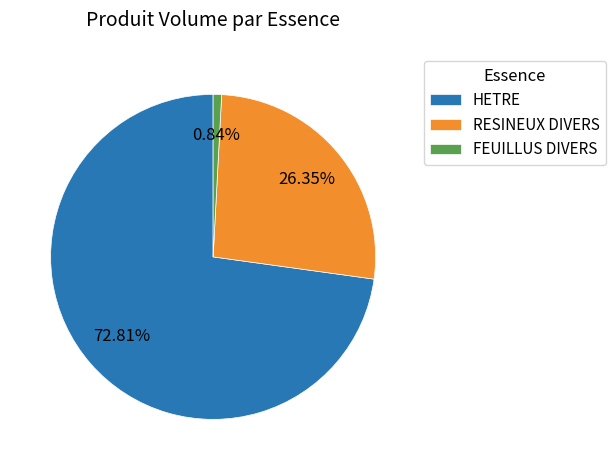

Which has a higher value, HETRE or RESINEUX DIVERS?

HETRE